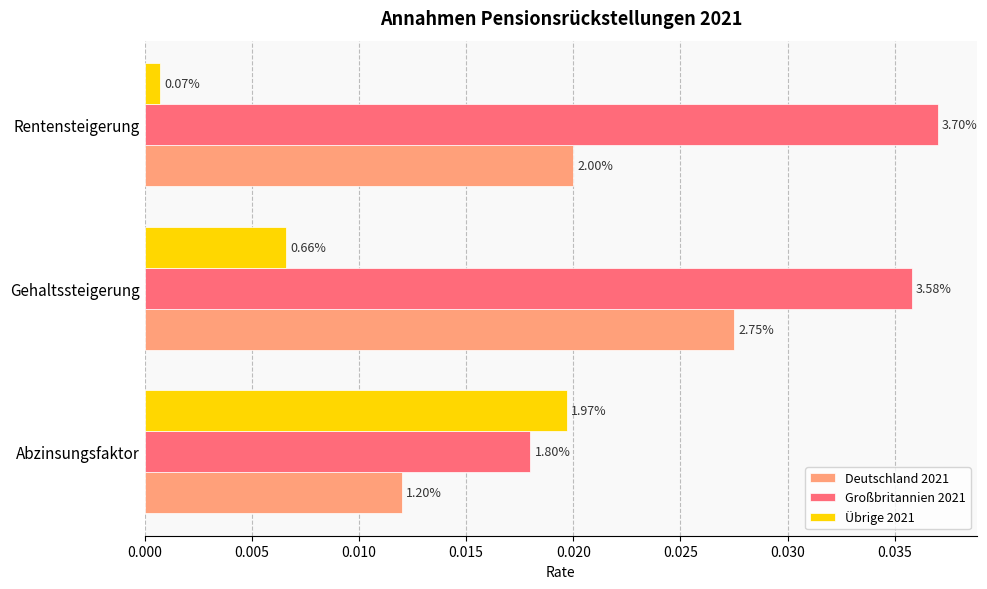

Reading right to left, transcribe all the data shown in this chart.

Deutschland 2021: 0.0	0.0	0.0
Großbritannien 2021: 0.0	0.0	0.0
Übrige 2021: 0.0	0.0	0.0